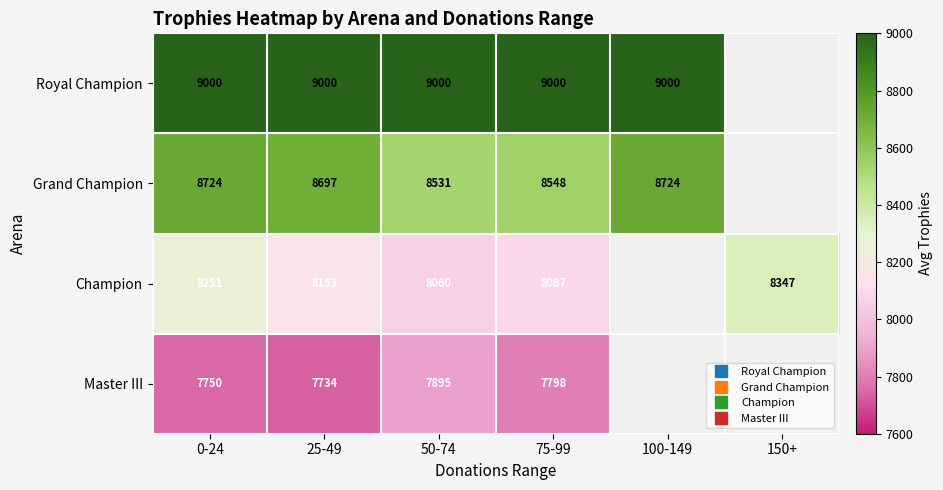

Which label corresponds to the largest value in the chart?

0-24